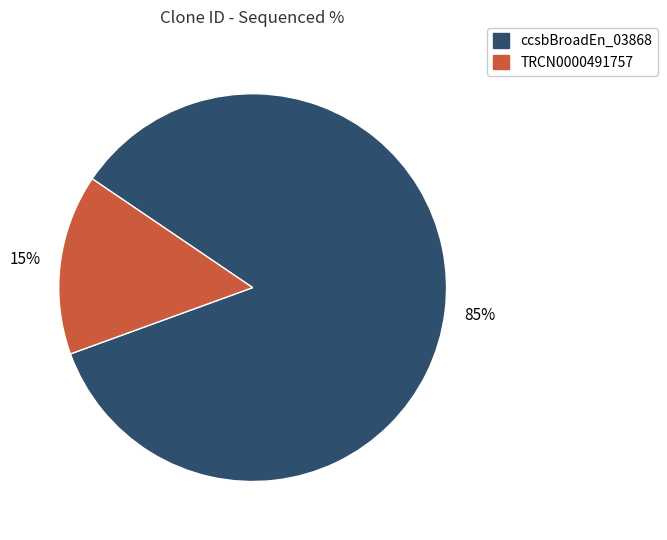

To the nearest percent, what is the difference between the largest and smallest slice percentages?

70%